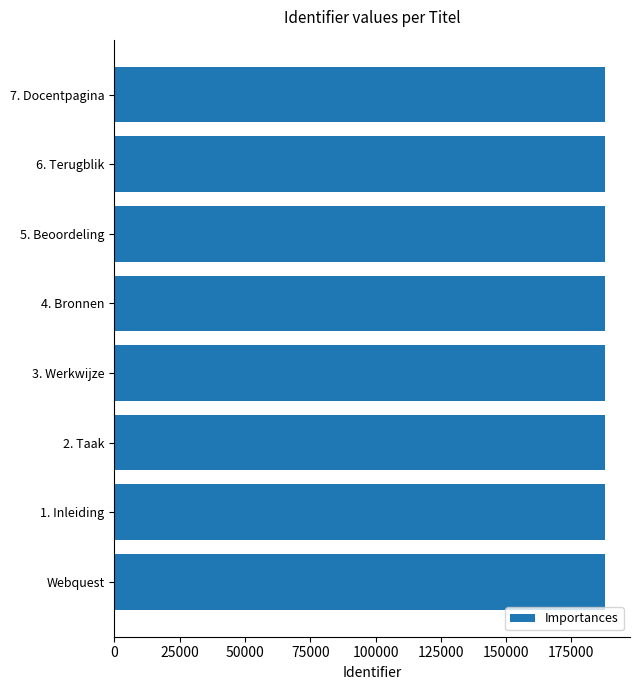

What is the sum of all values?

1504235